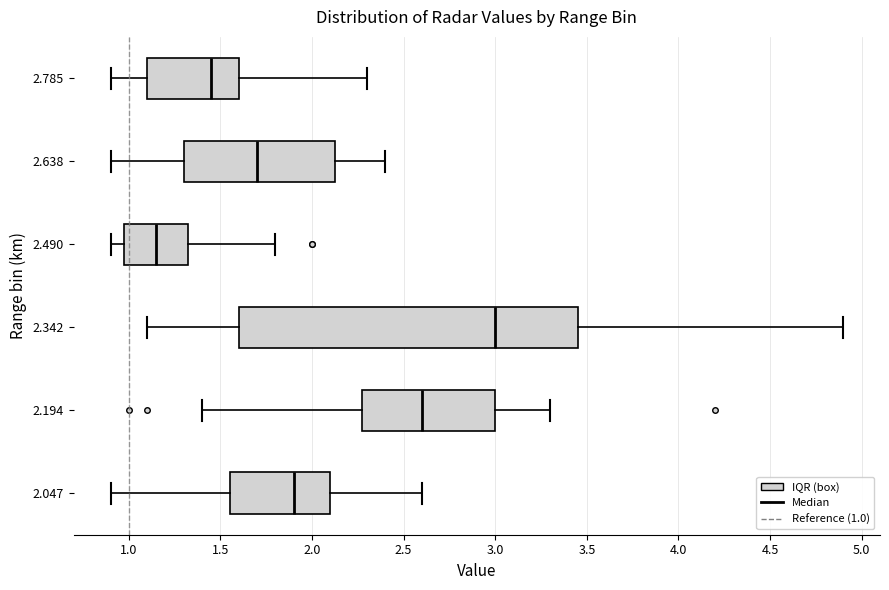

Reading bottom to top, read every box against the x-axis: the position of its median line, the range the box covers, and the ends of its whiskers. The values are not printed on the chart, so give them approximately, as read against the axis.

2.047: median 1.90, box 1.55 to 2.10, whiskers 0.90 to 2.60
2.194: median 2.60, box 2.30 to 3.00, whiskers 1.40 to 3.30
2.342: median 3.00, box 1.60 to 3.45, whiskers 1.10 to 4.90
2.490: median 1.15, box 1.00 to 1.35, whiskers 0.90 to 1.80
2.638: median 1.70, box 1.30 to 2.15, whiskers 0.90 to 2.40
2.785: median 1.45, box 1.10 to 1.60, whiskers 0.90 to 2.30